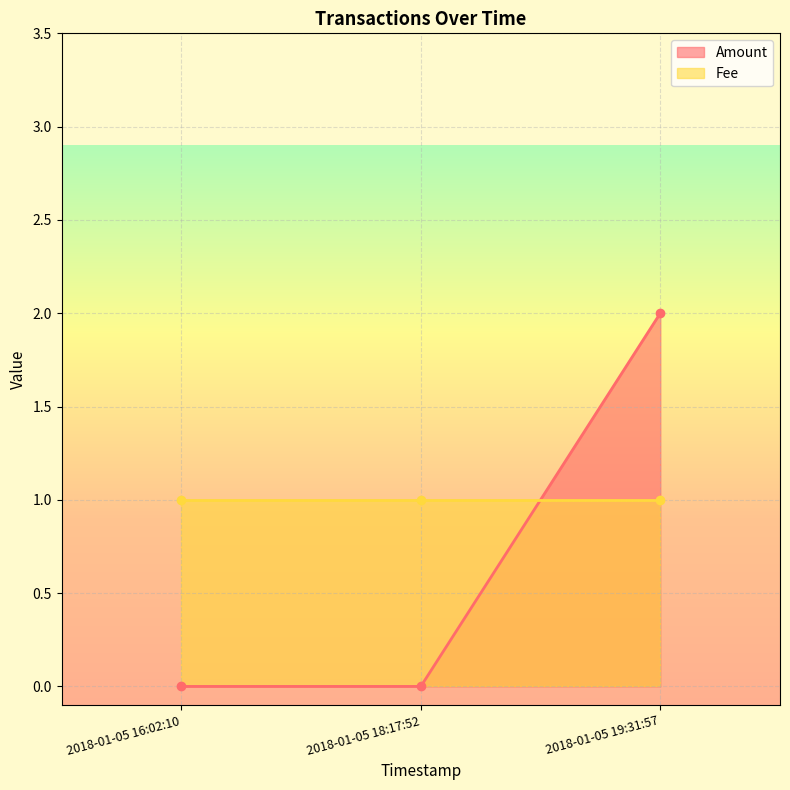

What is the label of the 1st point from the right?

2018-01-05 19:31:57